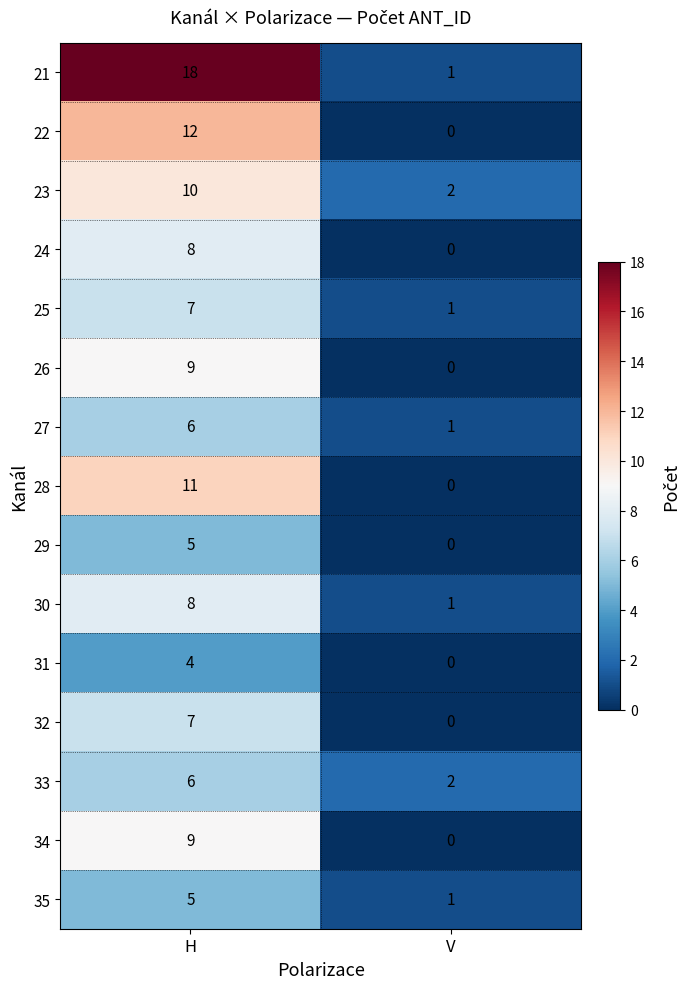

Which series changed the most between H and V?

21